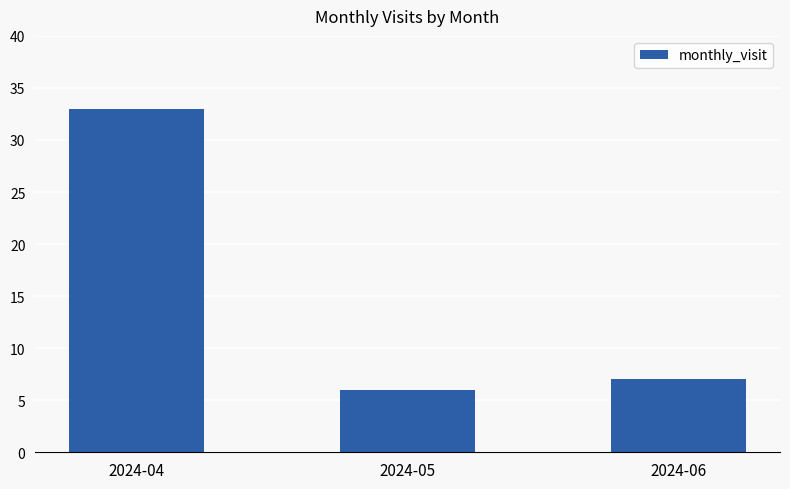

How many categories are shown in the chart?

3